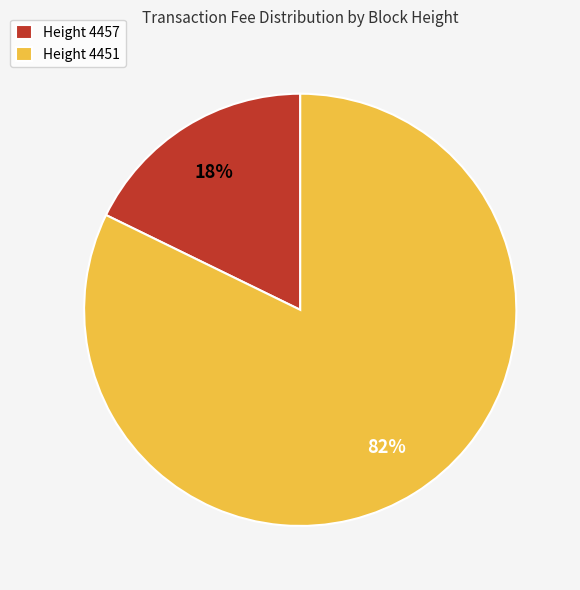

Which category has the smallest portion of the pie?

Height 4457